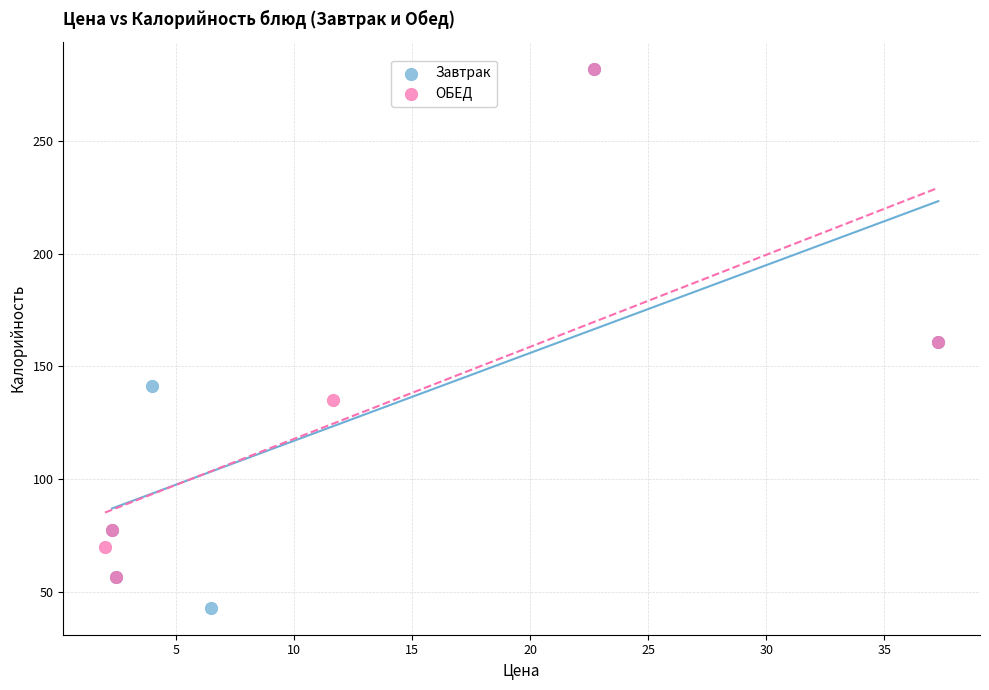

What are all the series names shown in the legend?

Завтрак, ОБЕД